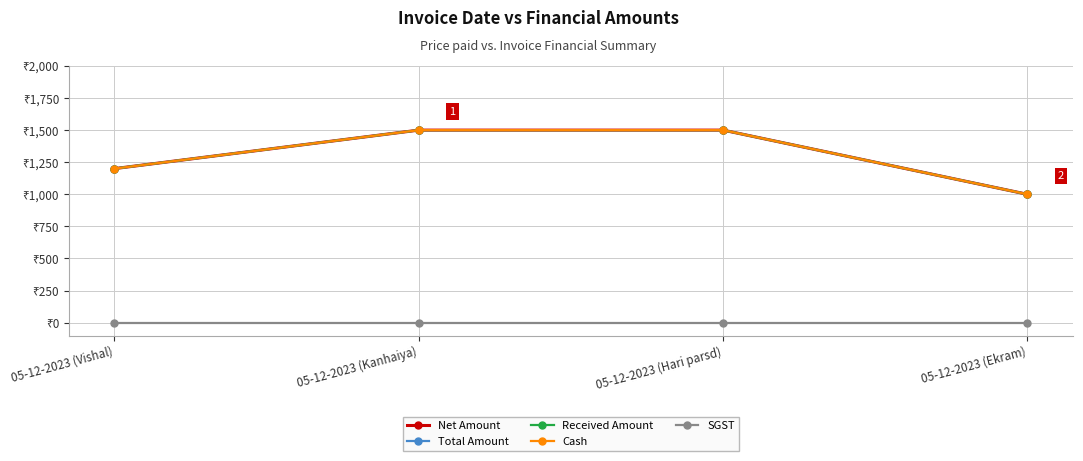

True or false: Net Amount and Received Amount intersect in this chart.

False